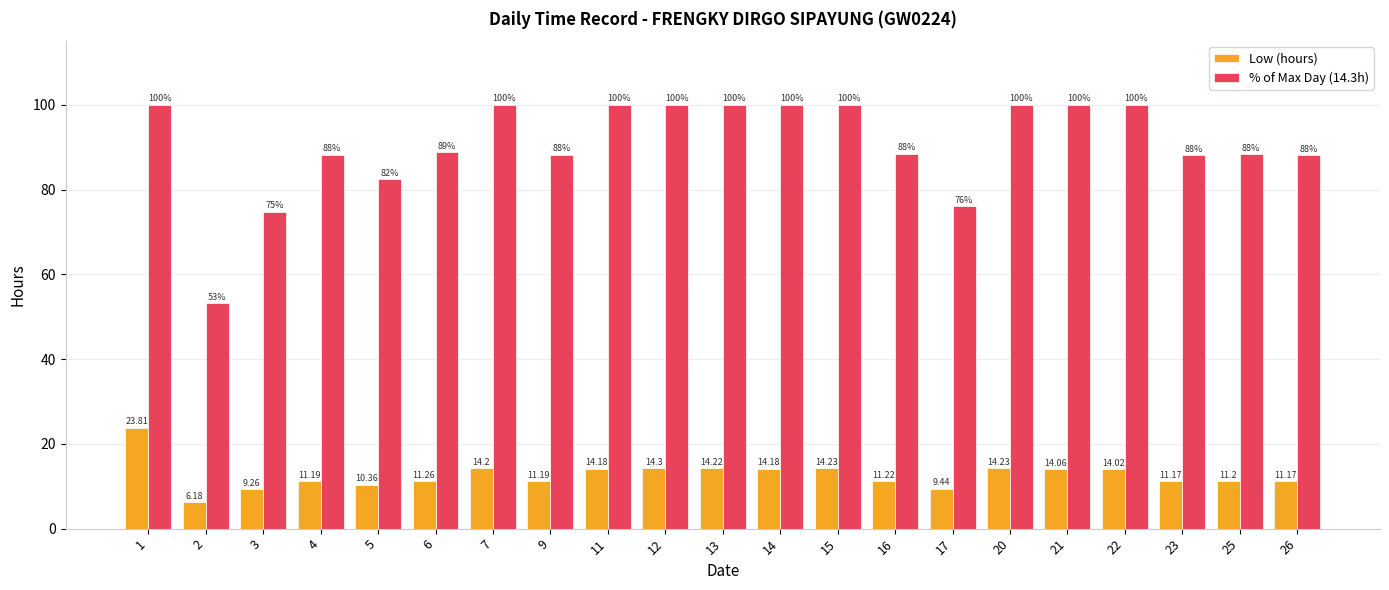

What is the difference between the % of Max Day (14.3h) values at 2 and 13?

46.8